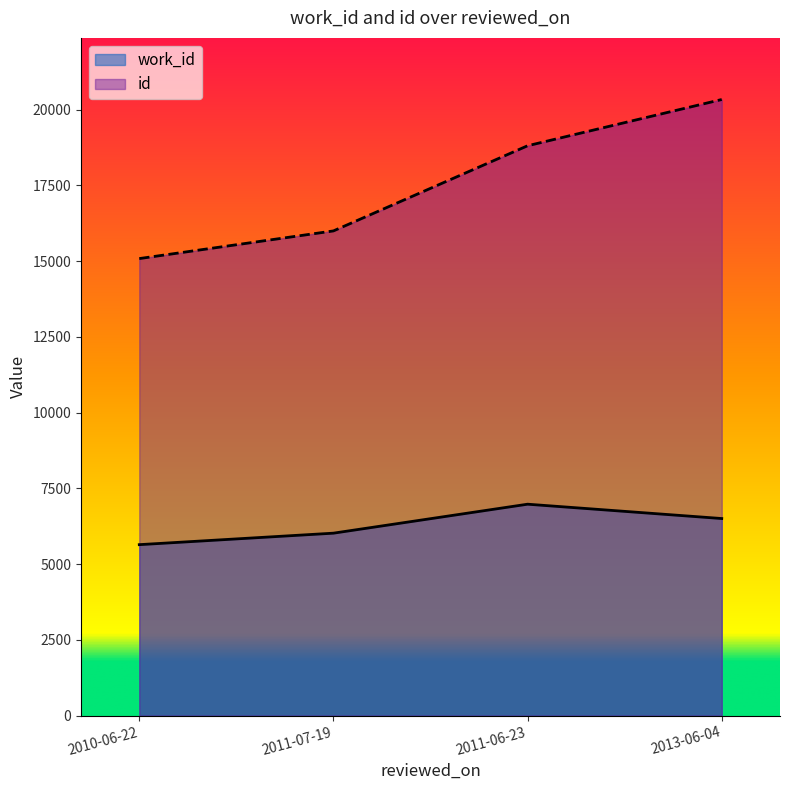

True or false: id has more than 2 interior local peaks.

False